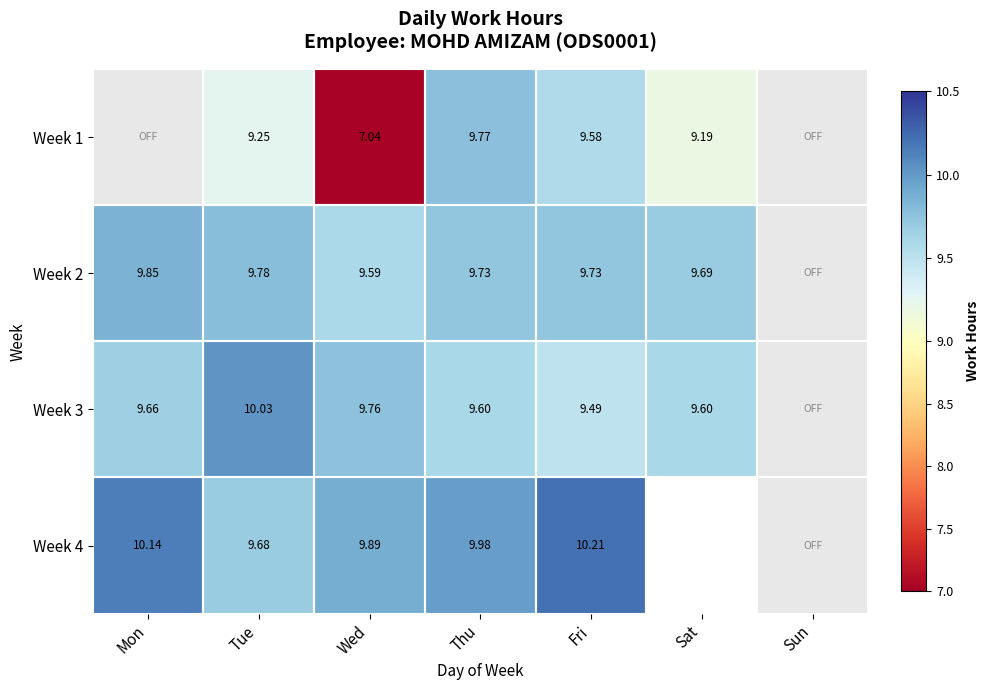

Is the value of Week 1 at Fri greater than the value of Week 2 at Thu?

No